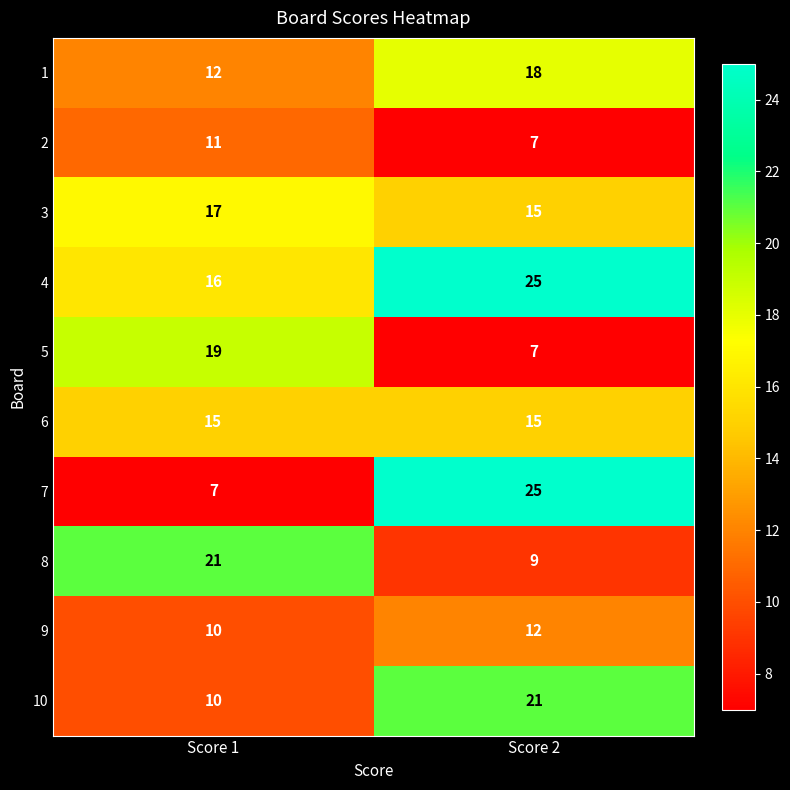

What is the difference between the maximum and minimum values in the 2 series?

4